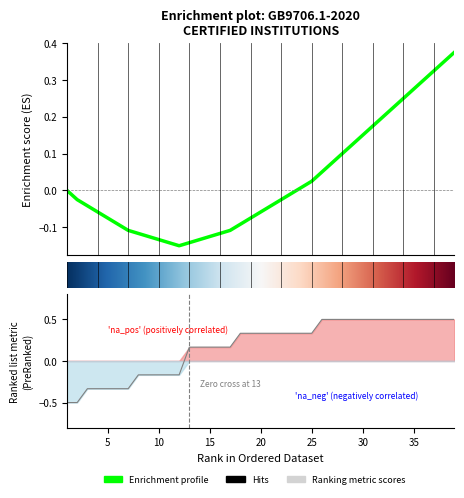

Between 16 and 32, which is larger?

32